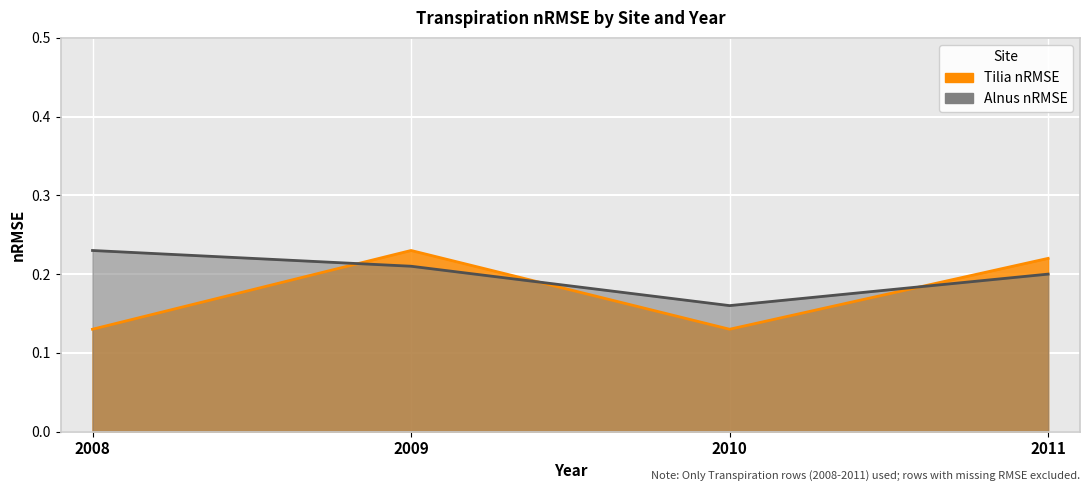

True or false: Tilia_nRMSE and Alnus_nRMSE intersect in this chart.

True